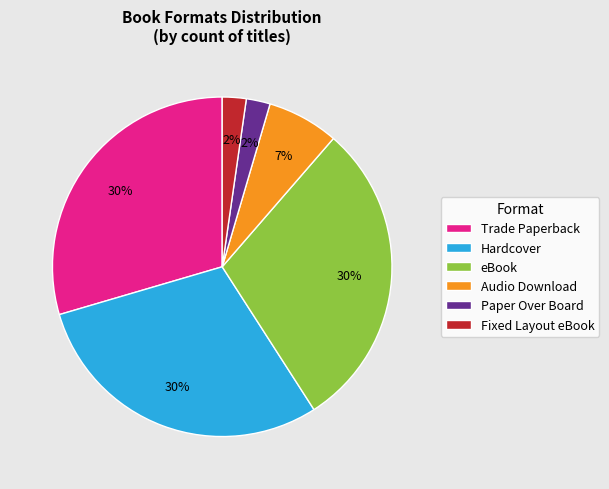

Count the number of slices in the pie.

6